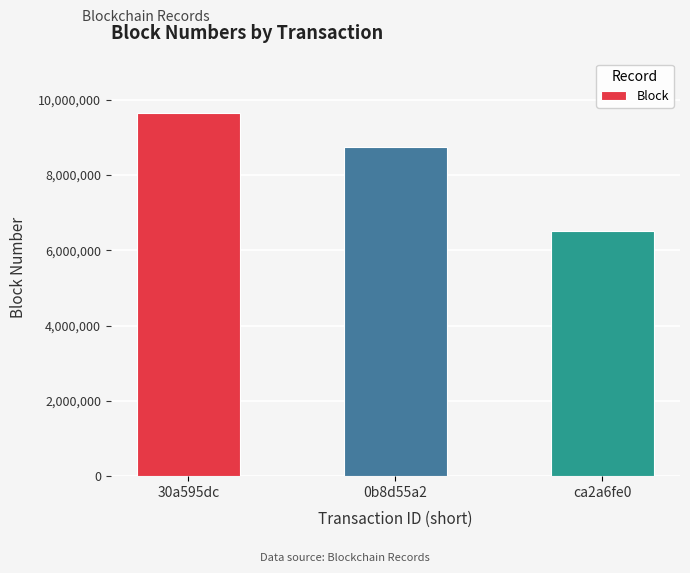

Does the chart contain any negative values?

No